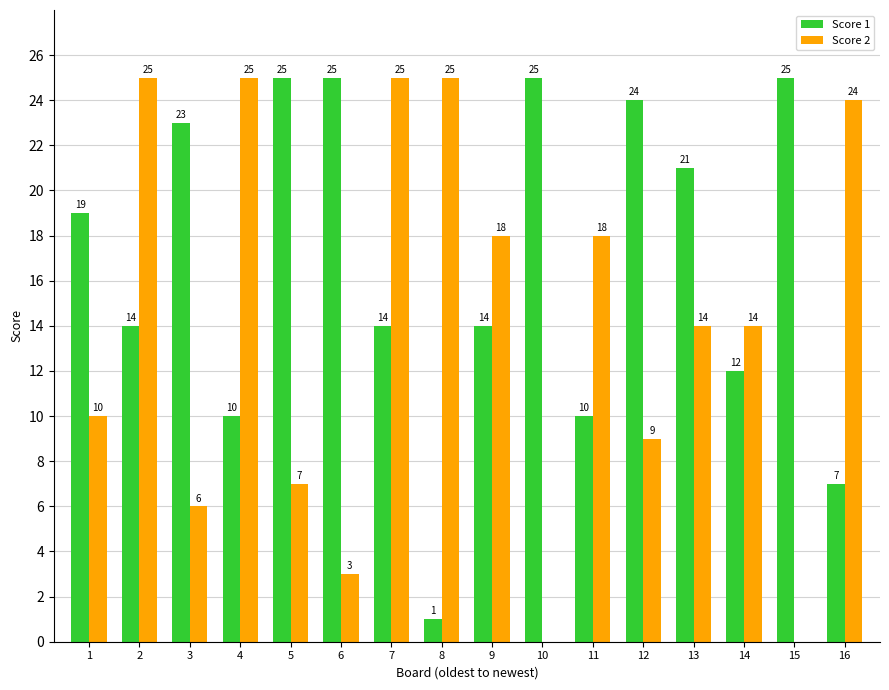

What is the average value of the Score 1 series?

17